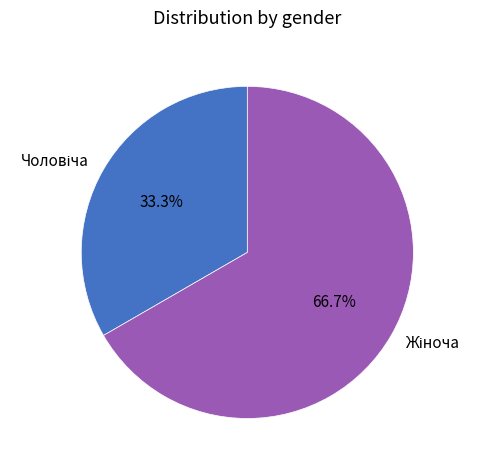

To the nearest percent, what is the difference between the largest and smallest slice percentages?

33%